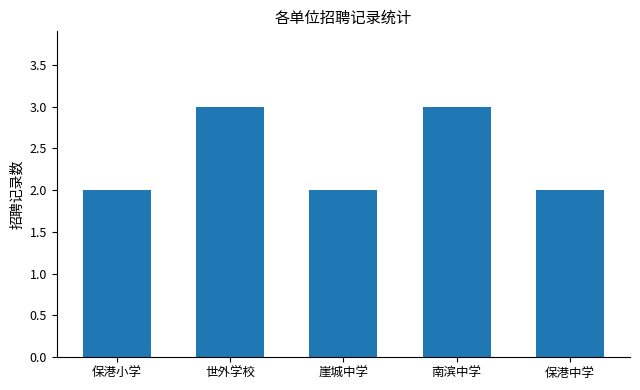

Is it true that the value at 世外学校 is 2?

False